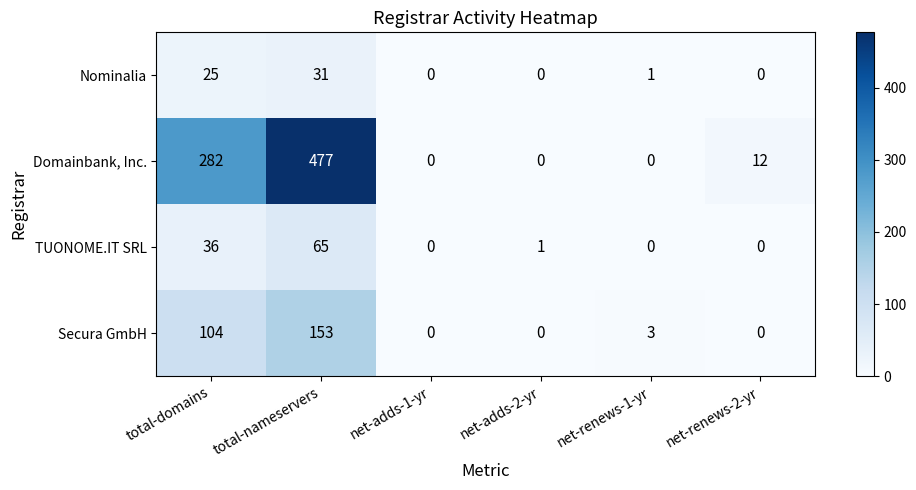

List the series in order of their peak value, highest first.

Domainbank, Inc., Secura GmbH, TUONOME.IT SRL, Nominalia